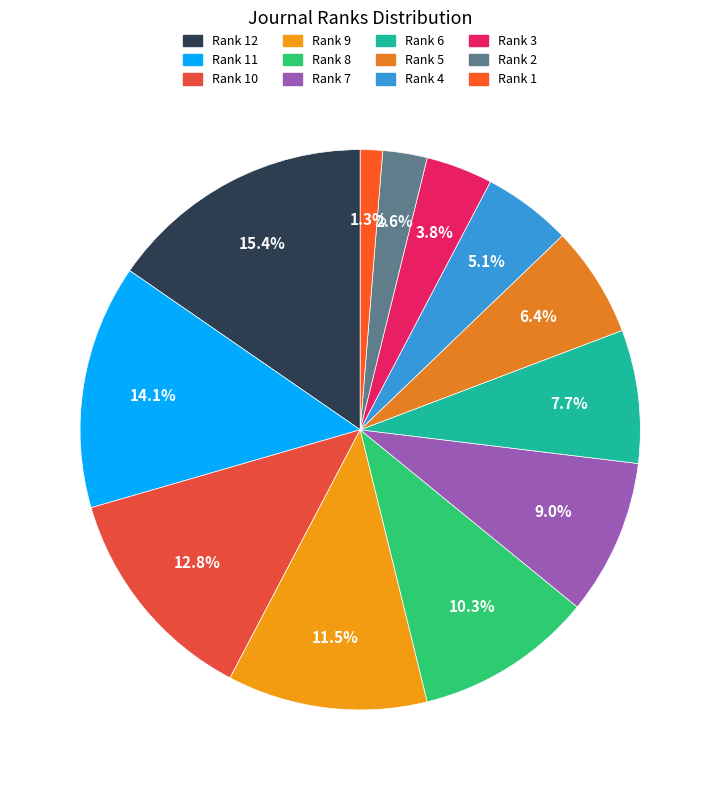

Which category has the biggest portion of the pie?

Rank 12